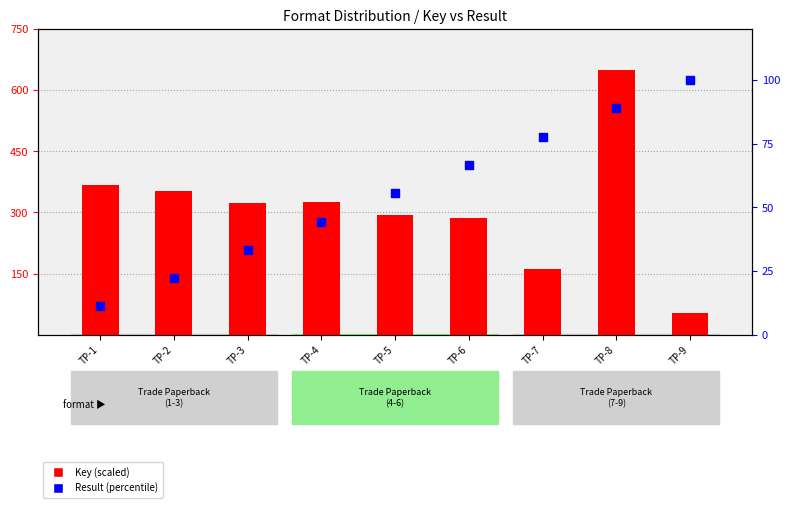

Which series reaches the minimum Y coordinate?

Result (percentile)